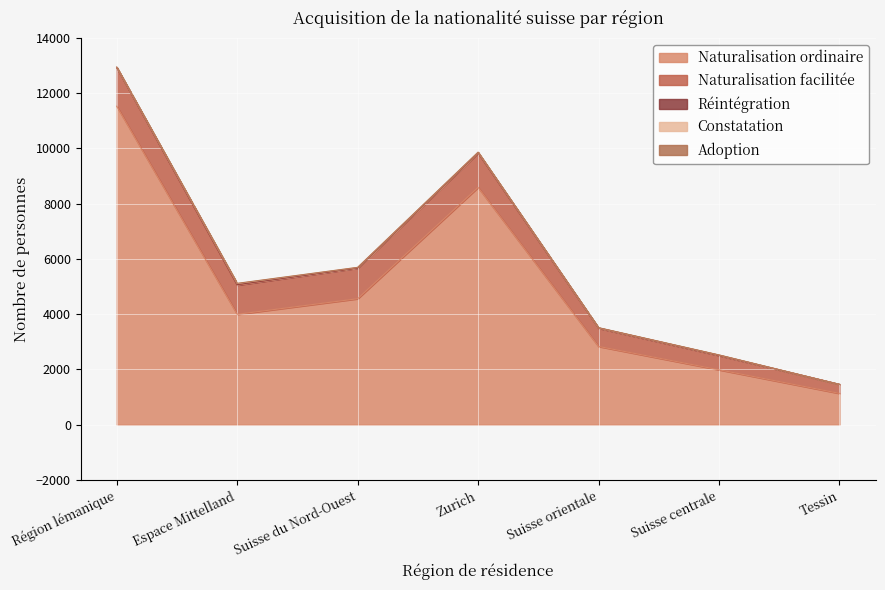

Rank the series at Suisse centrale from highest to lowest value.

Naturalisation ordinaire, Naturalisation facilitée, Constatation, Réintégration, Adoption